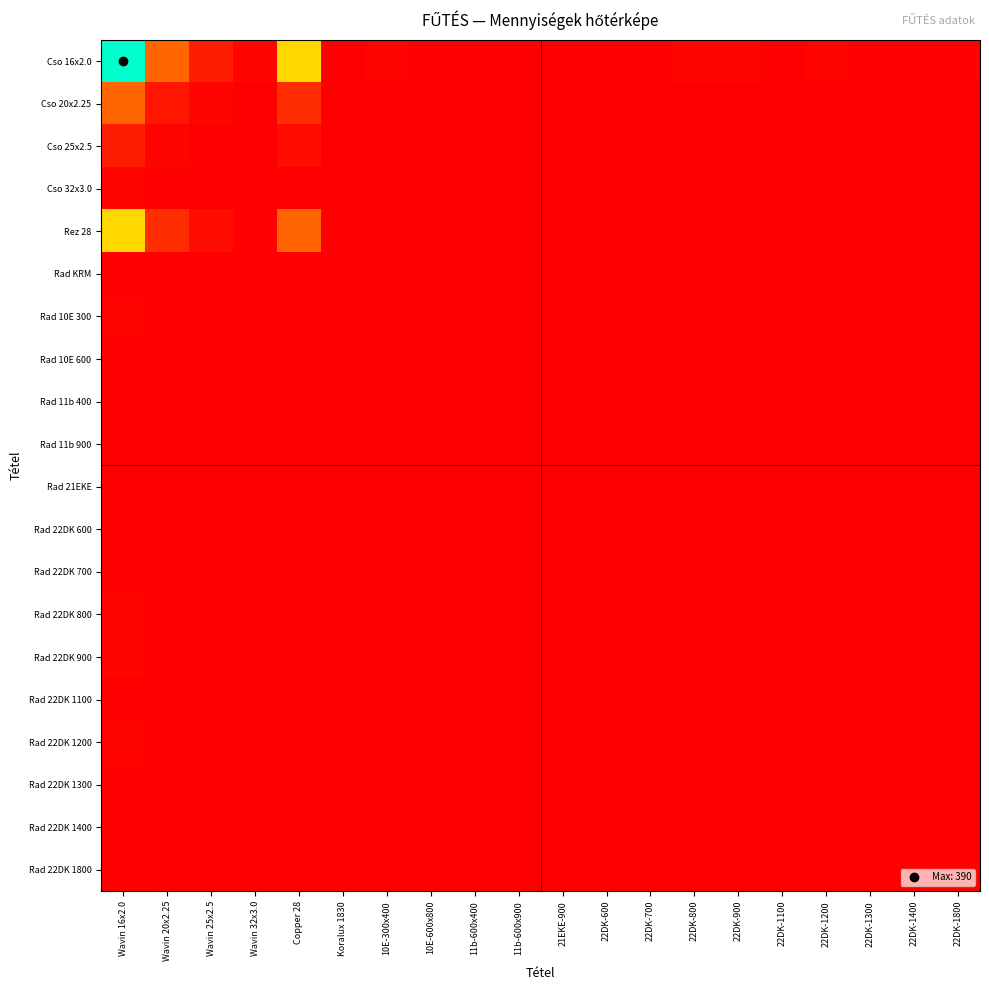

Which label corresponds to the smallest value in the chart?

Koralux 1830